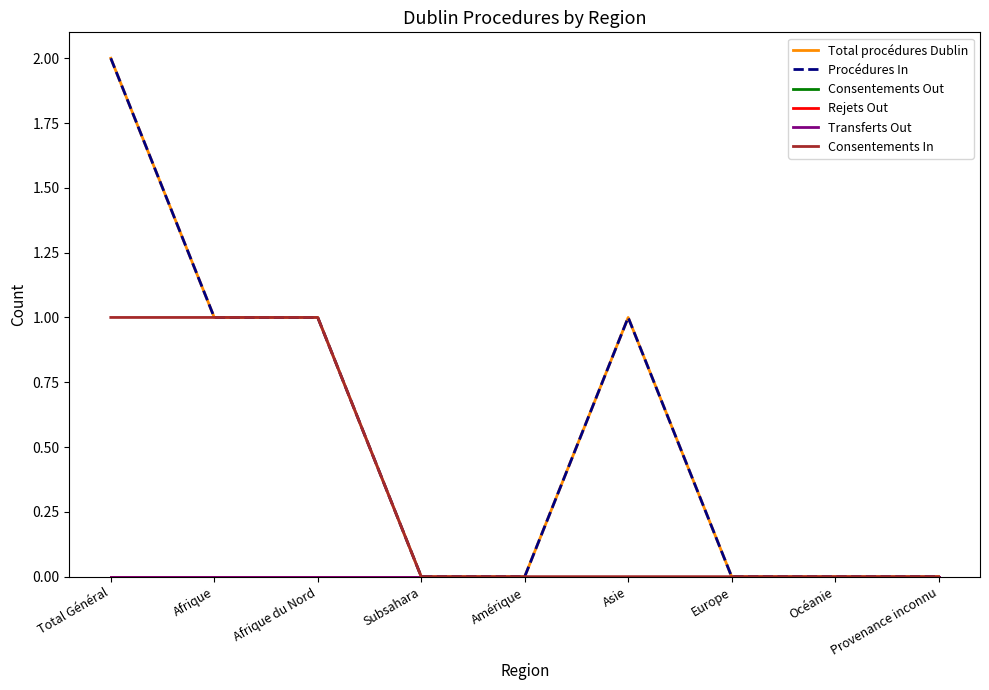

Does the chart display data point markers on the line(s)?

No